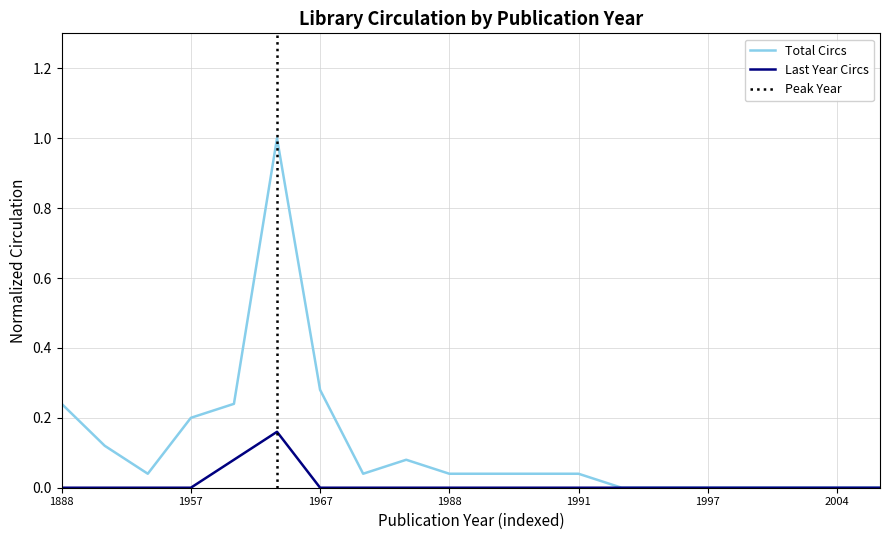

How many categories are shown in the chart?

20